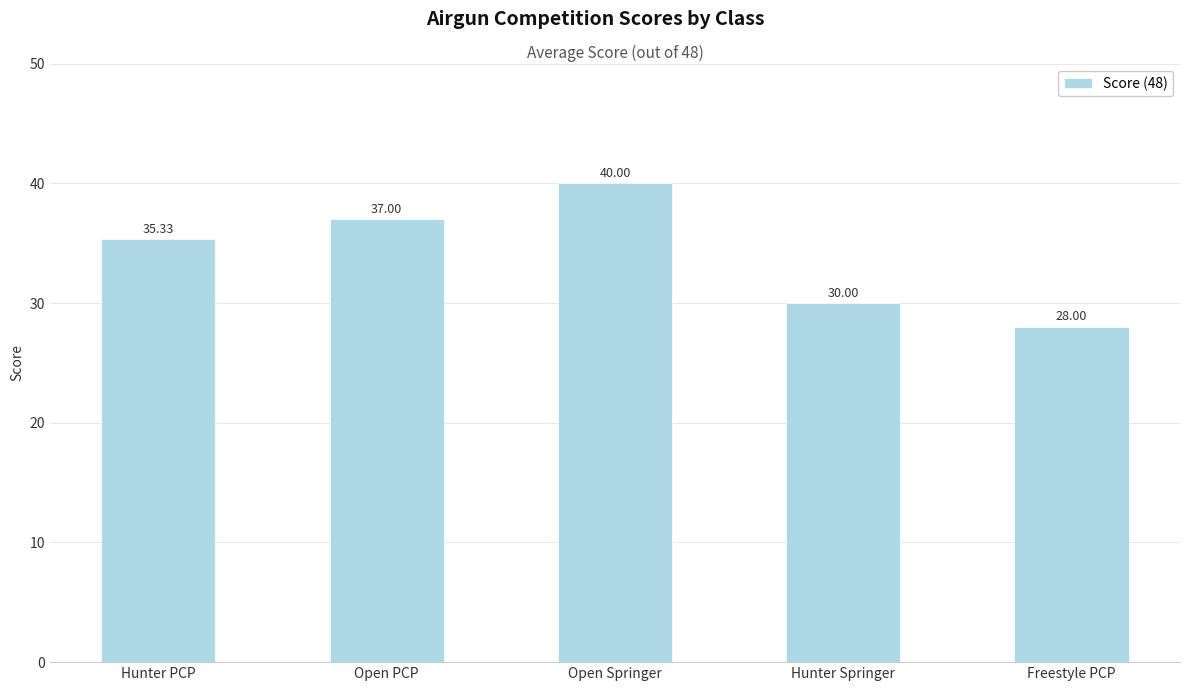

How many data points are above 35?

3